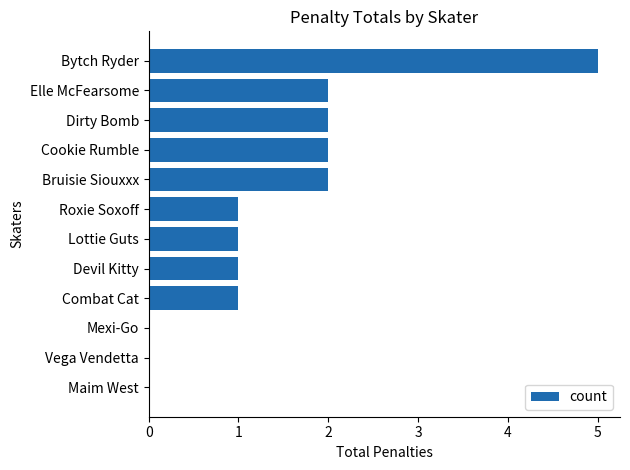

Approximately how many times larger is the value at Bytch Ryder compared to Dirty Bomb?

2.5